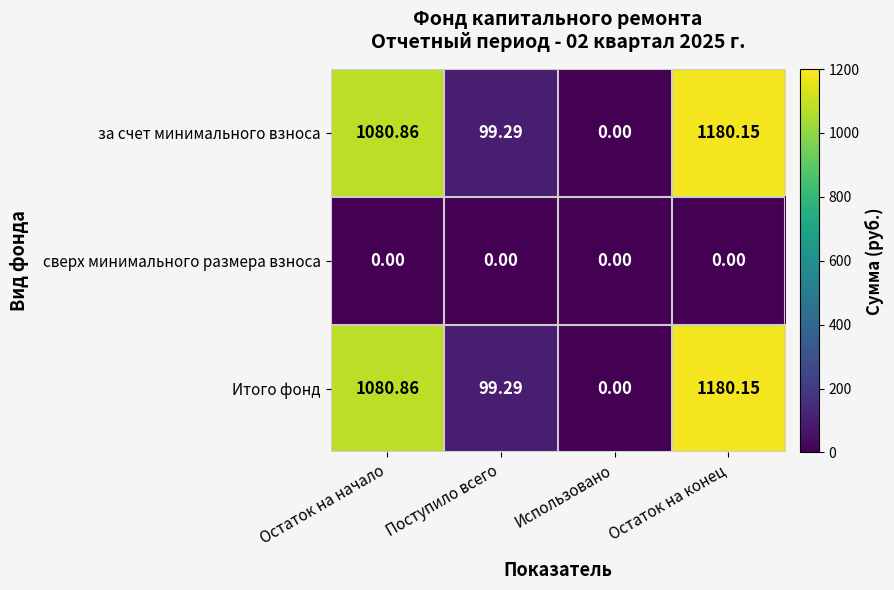

Rank the categories by Итого фонд value from highest to lowest.

Остаток на конец, Остаток на начало, Поступило всего, Использовано